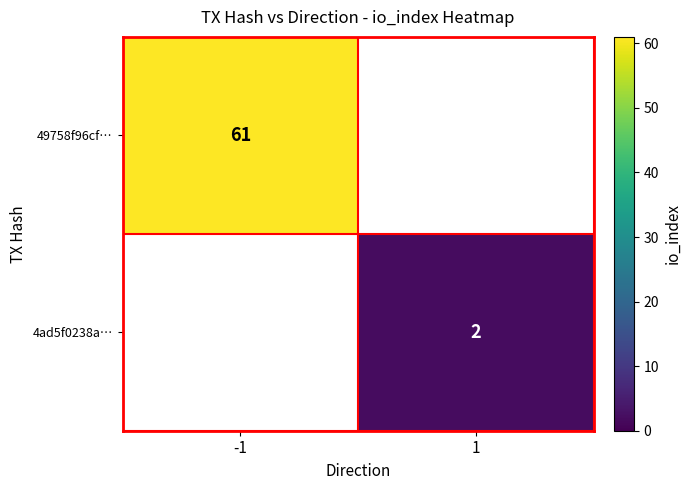

At how many categories does at least one series exceed 8?

1